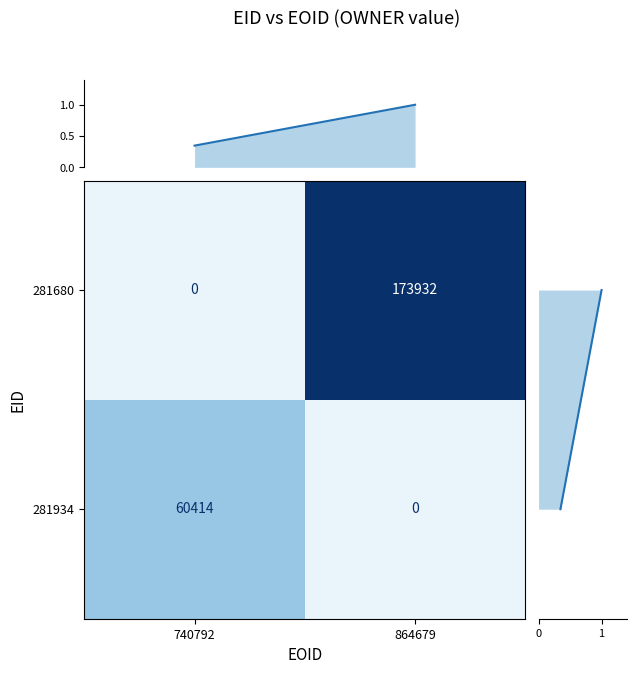

How many values in the 281680 series exceed 0?

1